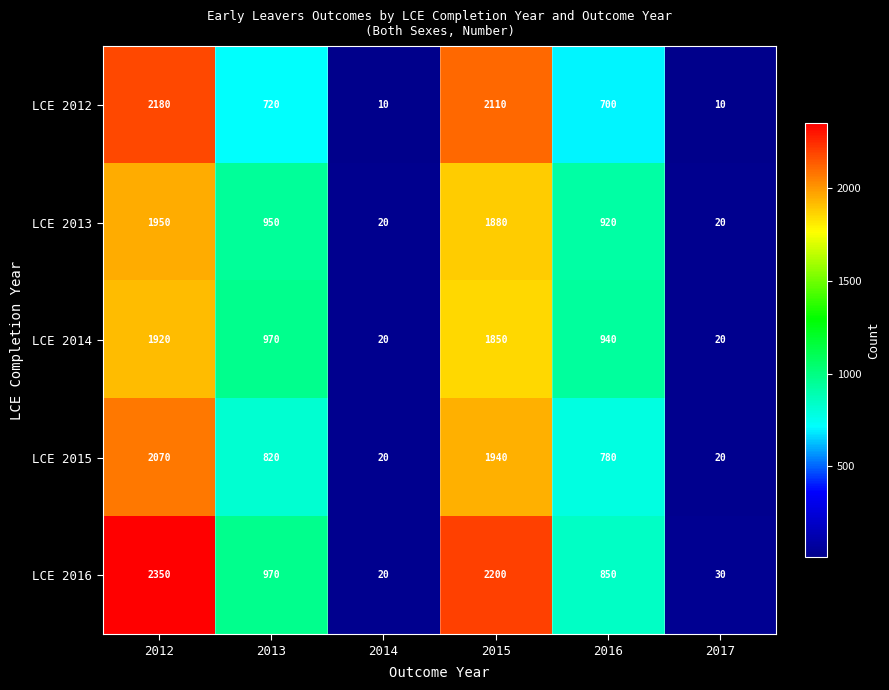

Where is LCE 2015 nearest to the value 1045?

2013